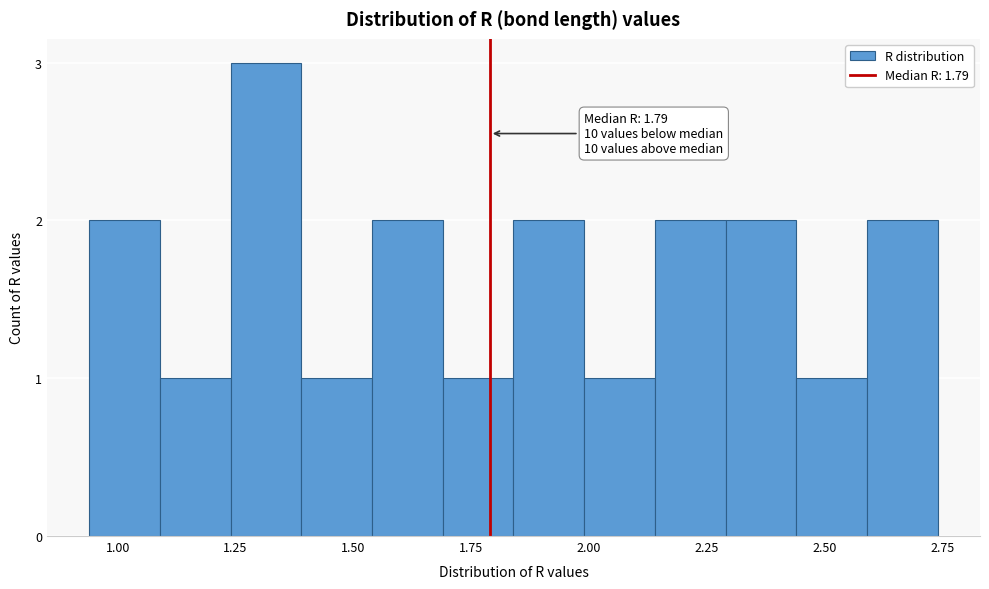

Read against the x-axis, roughly where is the centre of the tallest bar?

1.30